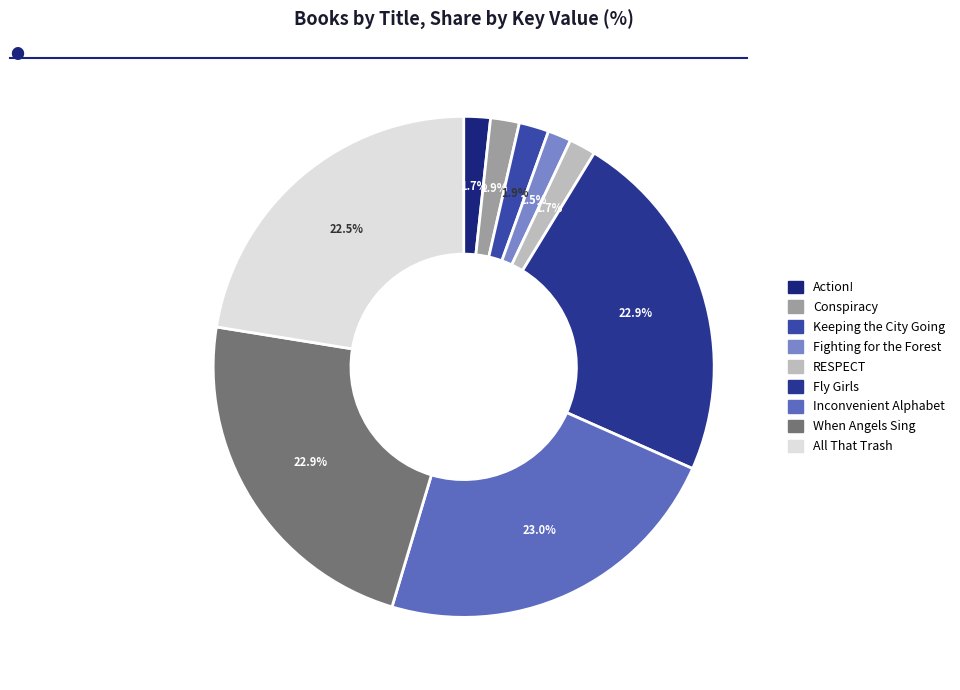

Count the number of slices in the pie.

9